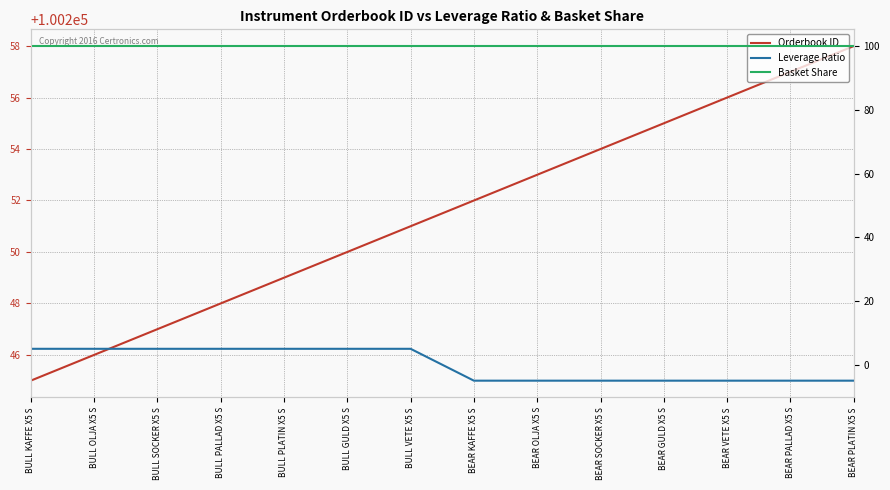

True or false: Basket Share and Orderbook ID intersect in this chart.

False